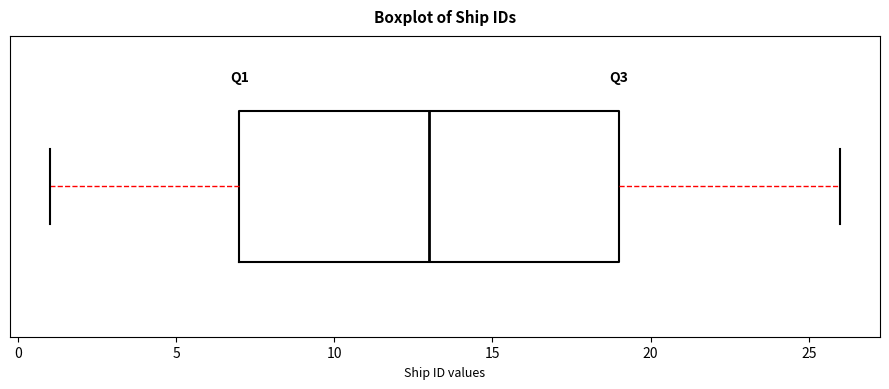

Transcribe this box plot: give where the median line is, the range the box spans, and where the two whiskers end, as read against the x-axis. The values are not printed on the chart, so give them approximately, as read against the axis.

median 13, box 7 to 19, whiskers 1 to 26